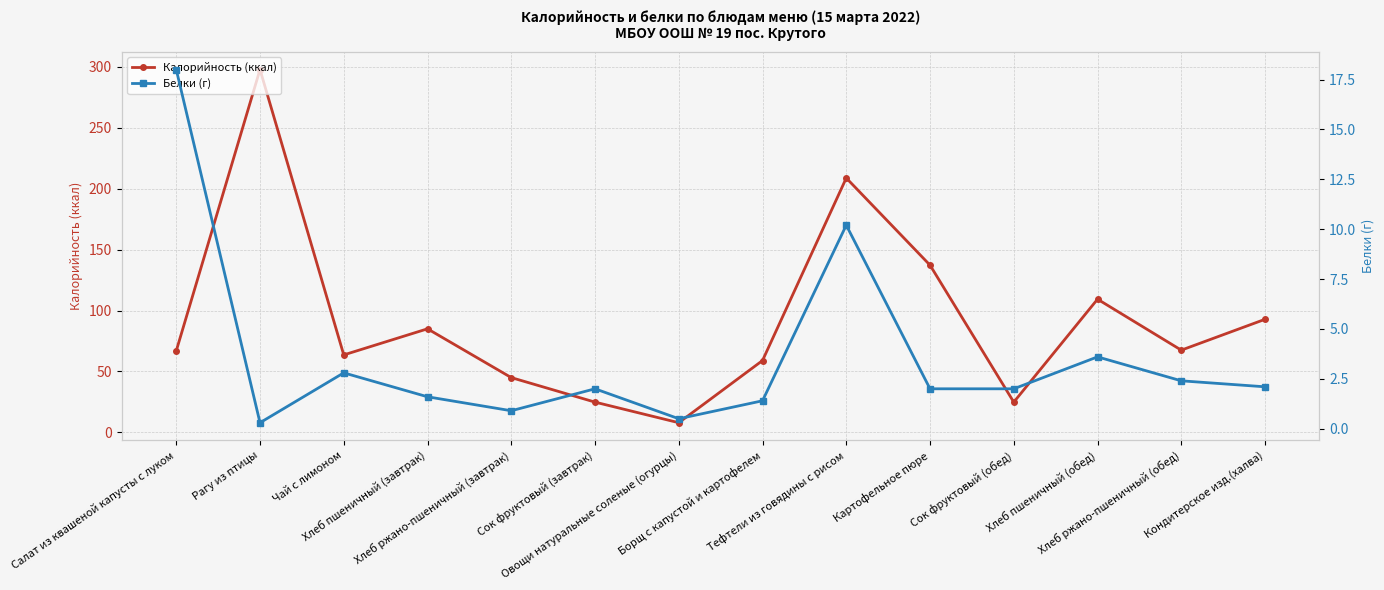

What is the label of the 8th point from the left?

Борщ с капустой и картофелем